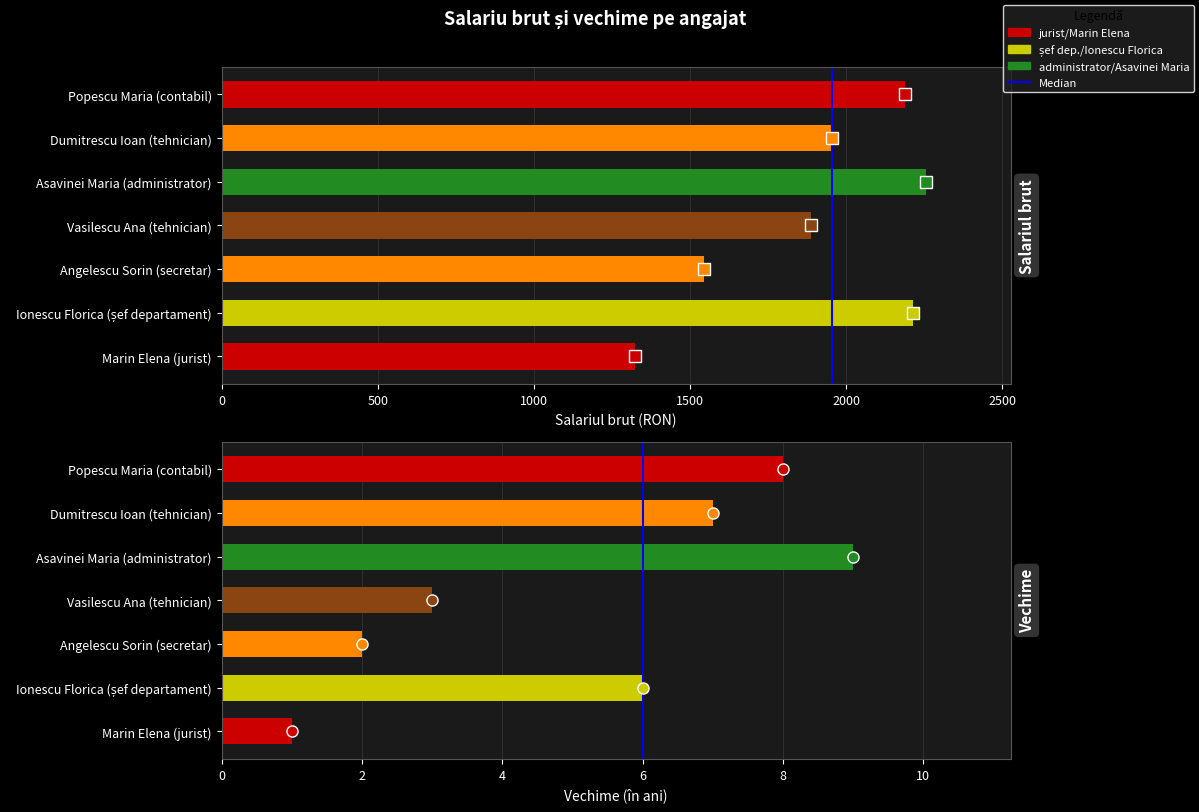

True or false: Salariul brut has a value of 2213 at Ionescu Florica (șef departament).

True